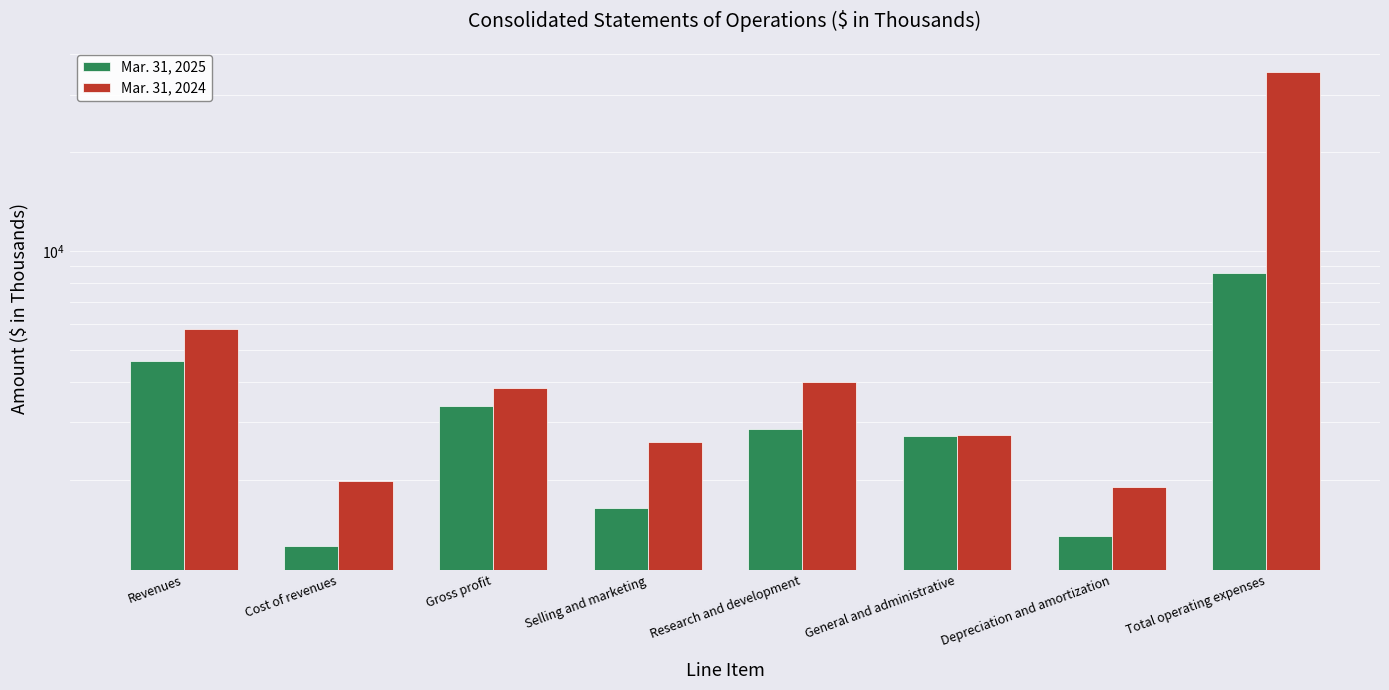

Where does the Mar. 31, 2024 series first go above 3810?

Revenues